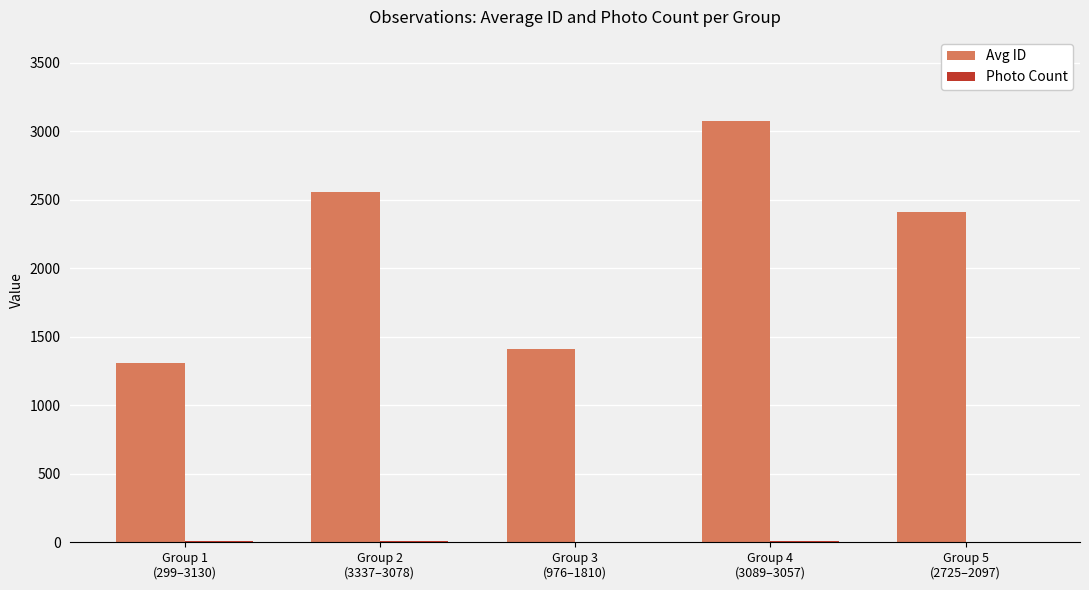

What is the highest value of the Avg ID series?

3073